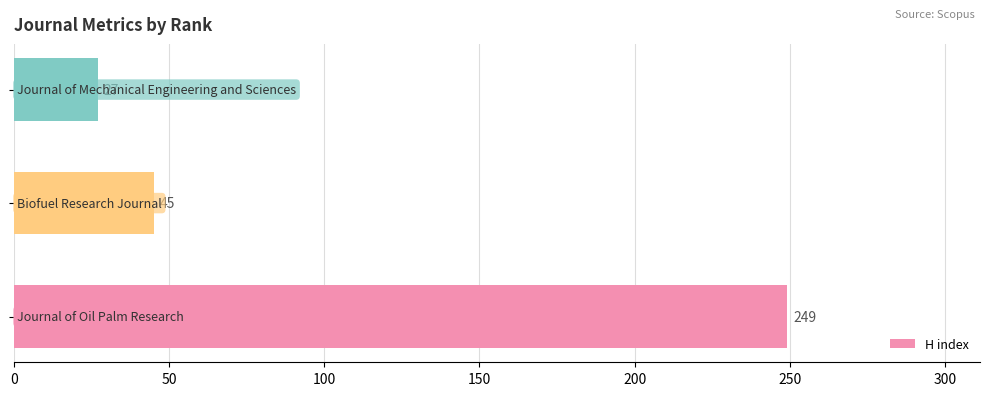

What is the greatest value displayed?

249